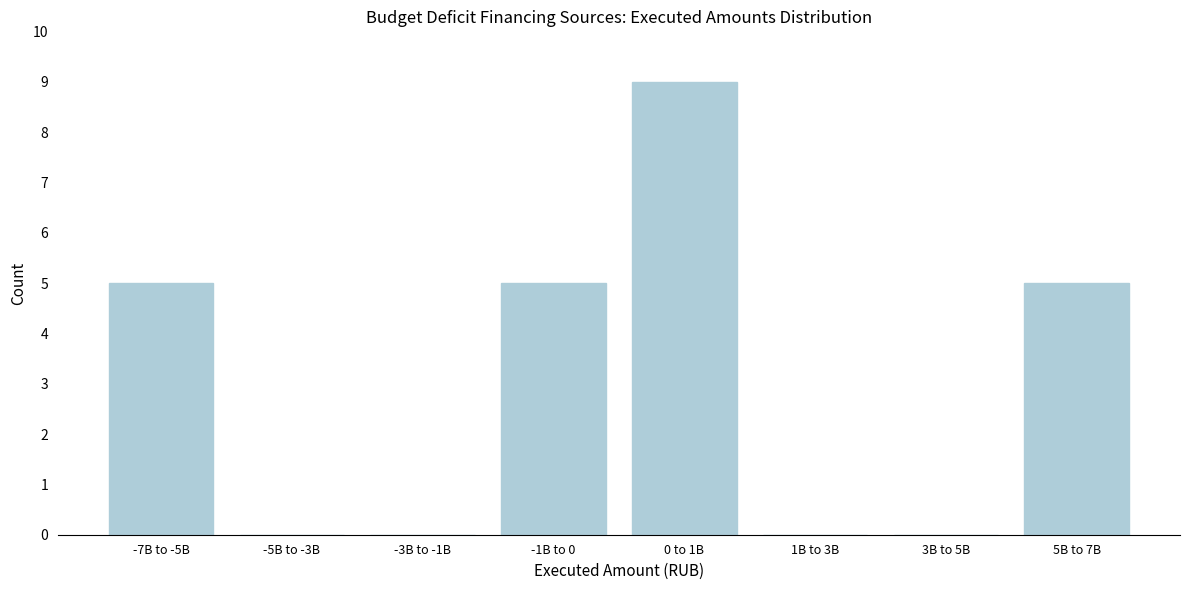

Reading left to right, what are all the values shown in this chart?

-7B to -5B=5	-5B to -3B=0	-3B to -1B=0	-1B to 0=5	0 to 1B=9	1B to 3B=0	3B to 5B=0	5B to 7B=5